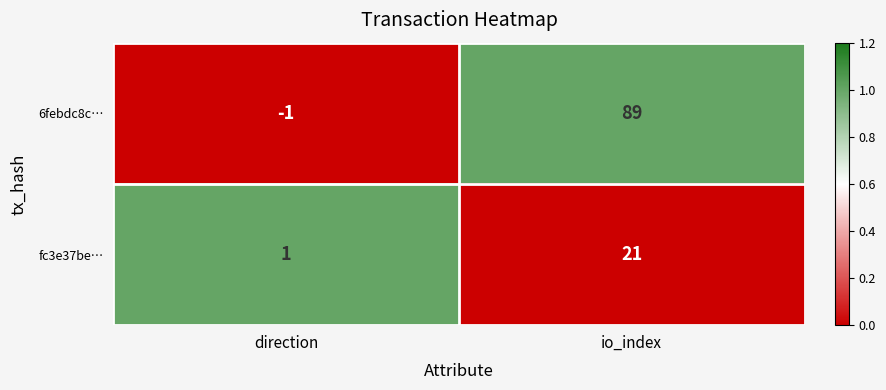

What is the difference between the maximum and minimum values in the fc3e37be… series?

20